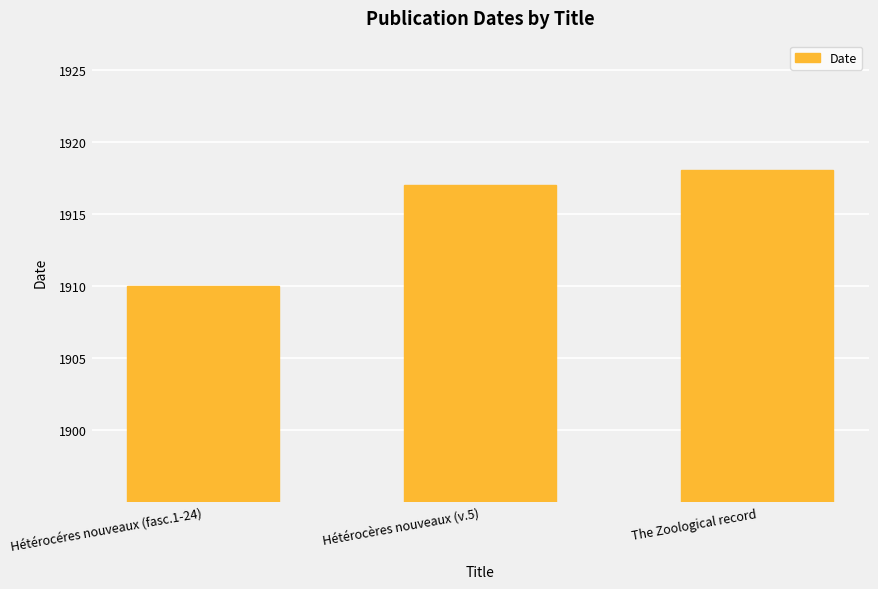

Rank the categories by value from lowest to highest.

Hétérocéres nouveaux (fasc.1-24), Hétérocères nouveaux (v.5), The Zoological record